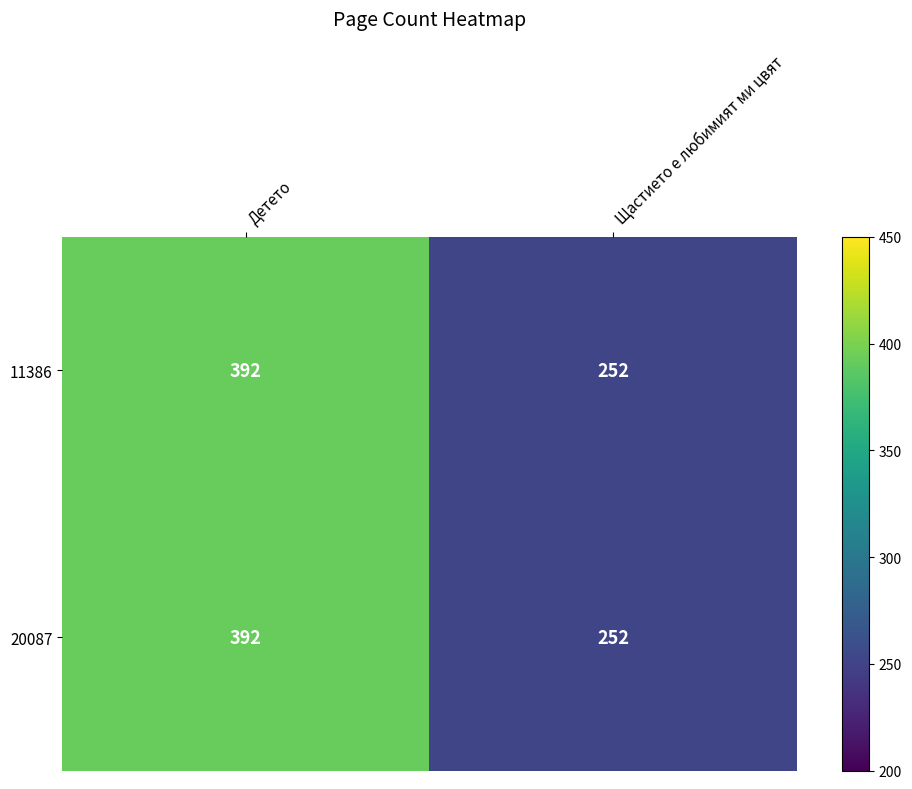

Which category has the lowest value in the 20087 series?

Щастието е любимият ми цвят